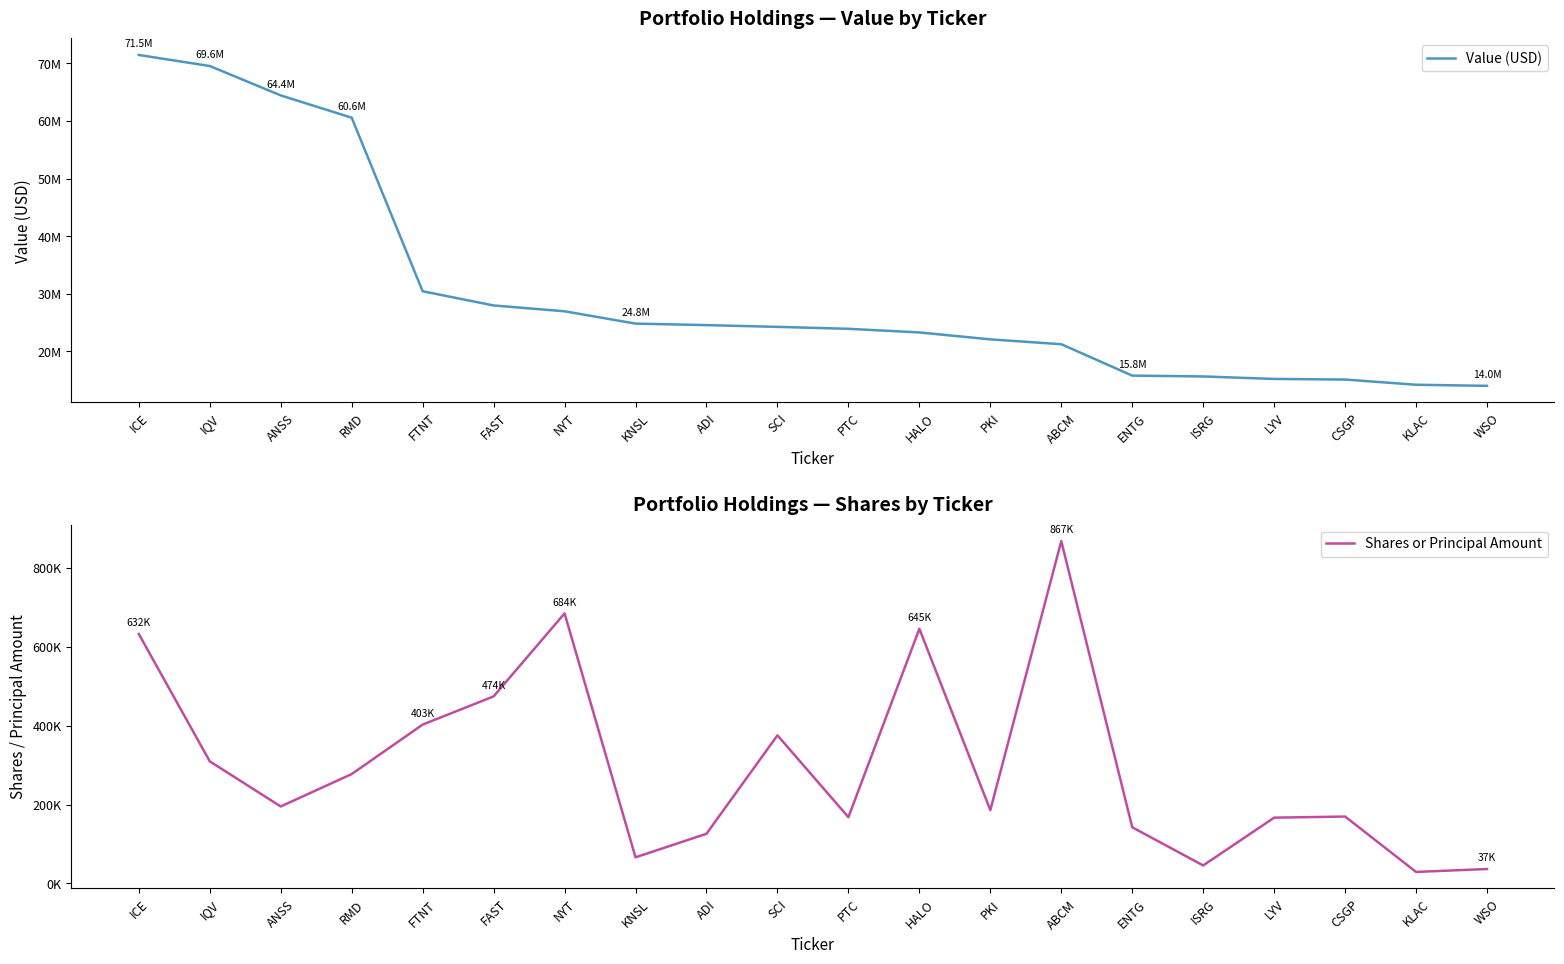

What is the approximate value of Value (USD) at IQV, to the nearest 50?

69553050